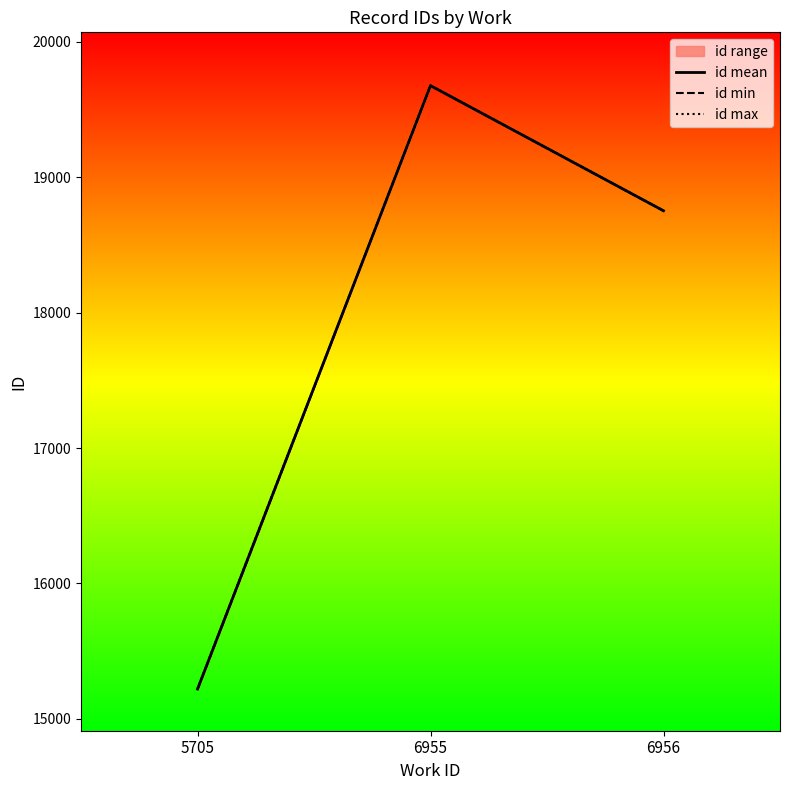

What is the highest value of the id min series?

19676.0